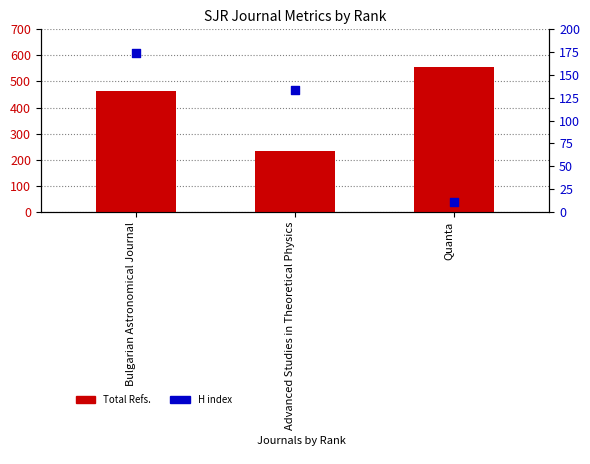

Is the value of Total Refs. at Bulgarian Astronomical Journal greater than the value of H index at Advanced Studies in Theoretical Physics?

Yes